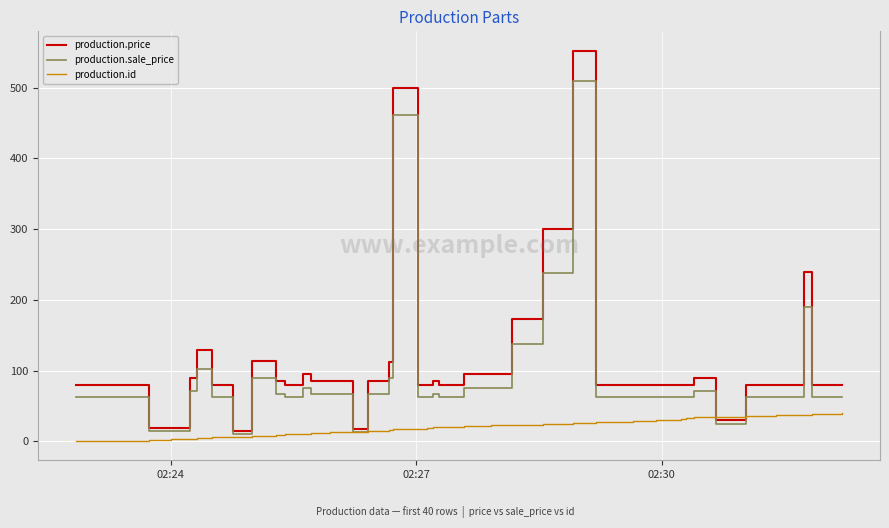

List the series in order of their overall mean, highest first.

production.price, production.sale_price, production.id